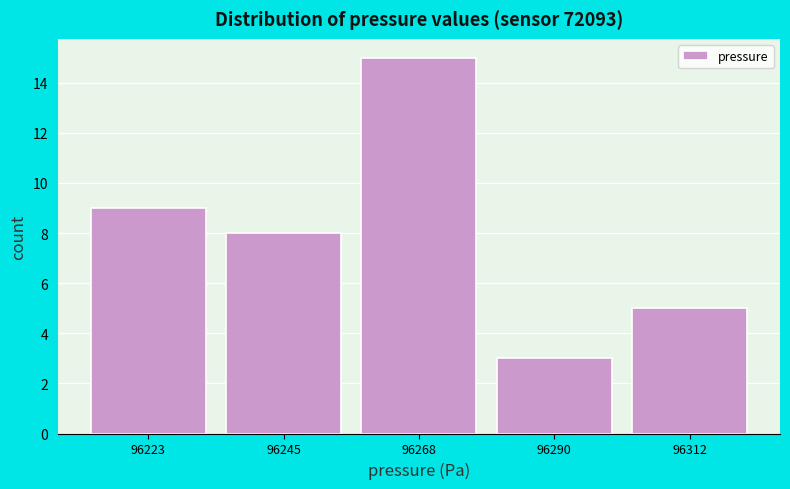

Reading left to right, transcribe this chart: for each bar, give the range it covers on the x-axis and its height. Neither the bar edges nor the heights are printed on the chart, so give them approximately, as read against the axes.

96210 to 96235: 9
96235 to 96255: 8
96255 to 96280: 15
96280 to 96300: 3
96300 to 96325: 5